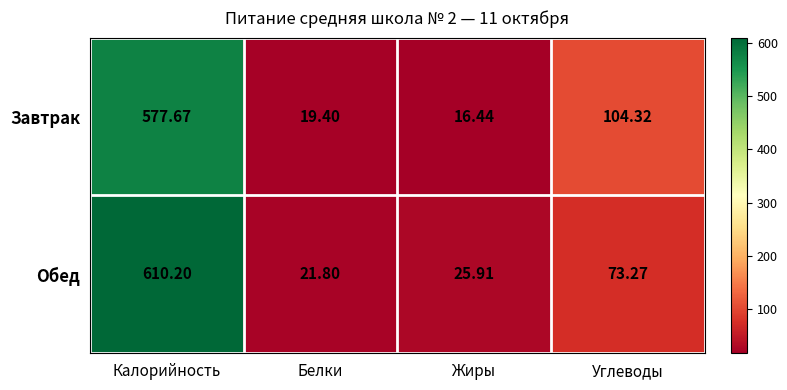

Rank the series by their average value, from highest to lowest.

Обед, Завтрак